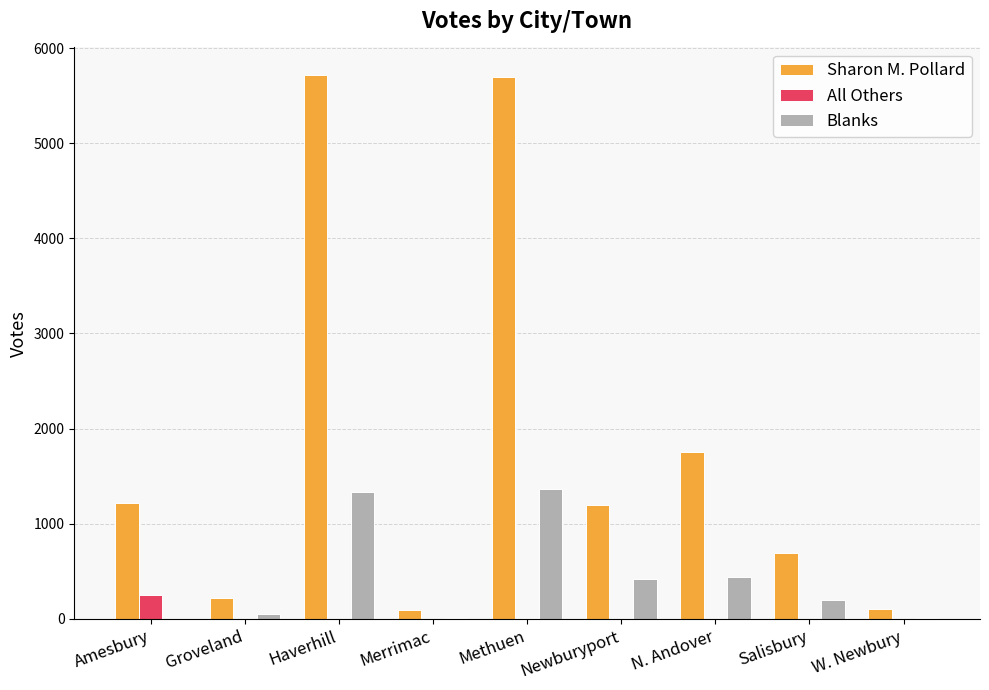

Is it true that Sharon M. Pollard equals 1215 at Amesbury?

True